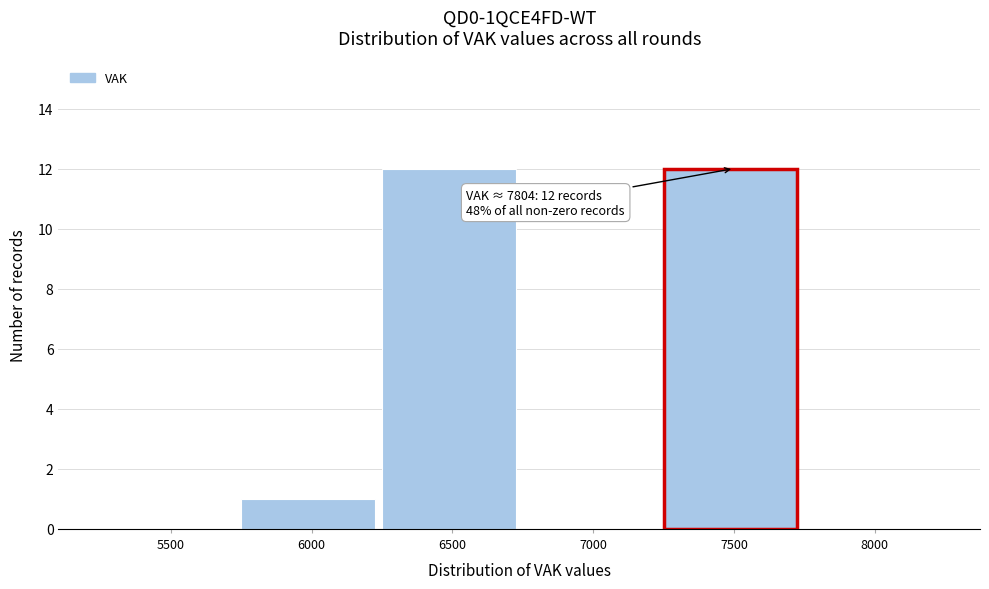

Reading left to right, extract all data points from this chart.

5500=0	6000=1	6500=12	7000=0	7500=12	8000=0